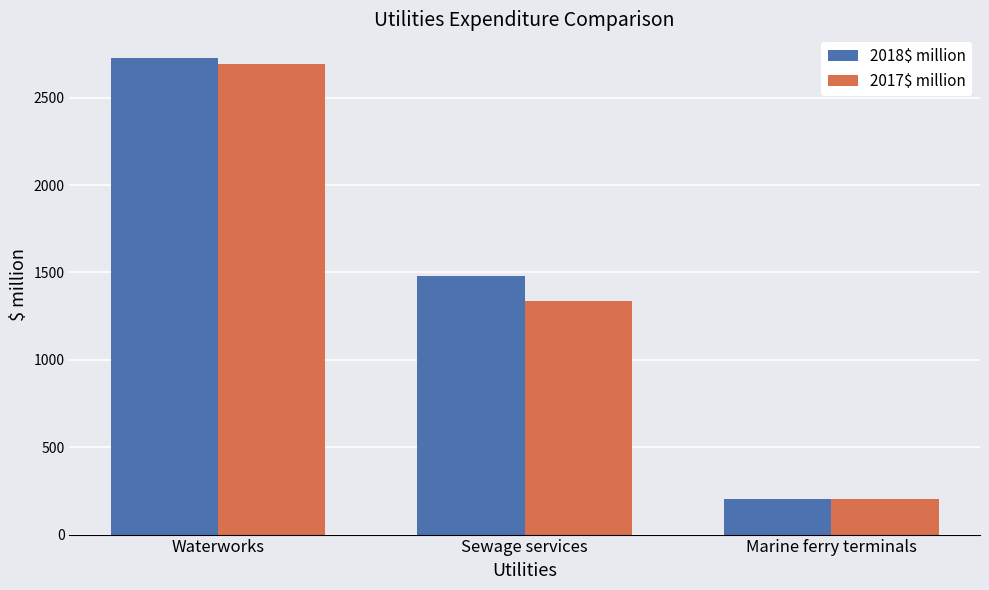

At which label is 2017$ million closest to 1447?

Sewage services